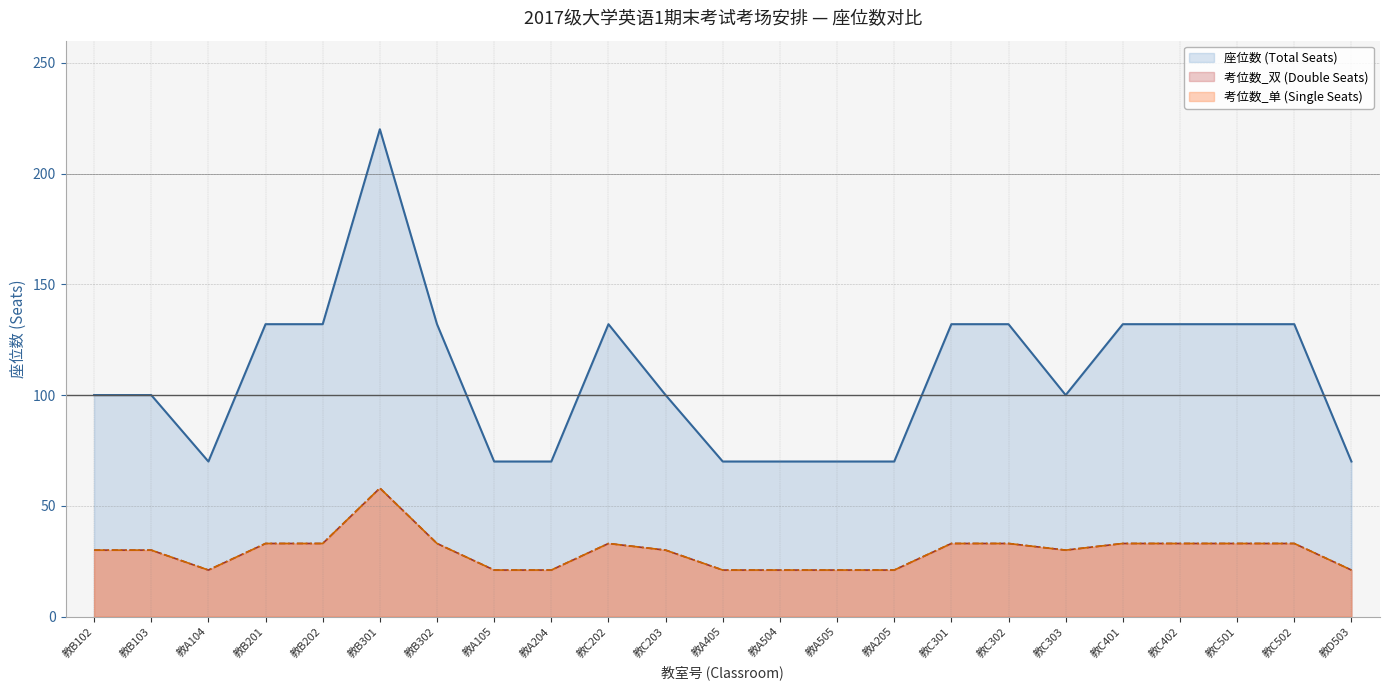

True or false: 考位数_双 (Double Seats) and 考位数_单 (Single Seats) cross at least once.

False